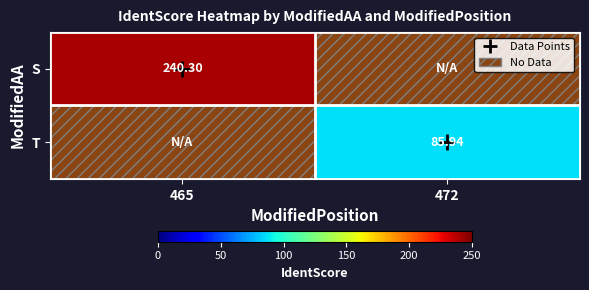

What is the maximum value shown in the chart?

240.3